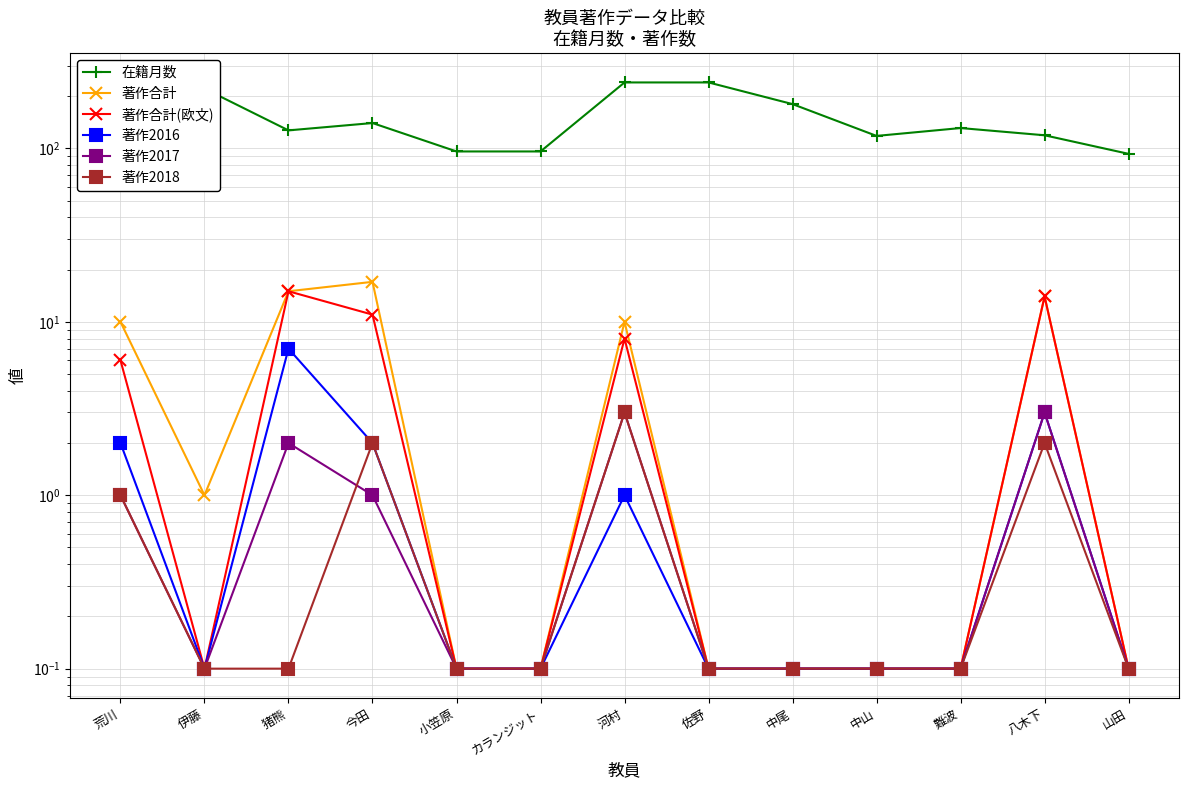

What is the sum of the 著作2016 values at 中尾 and 難波?

0.2